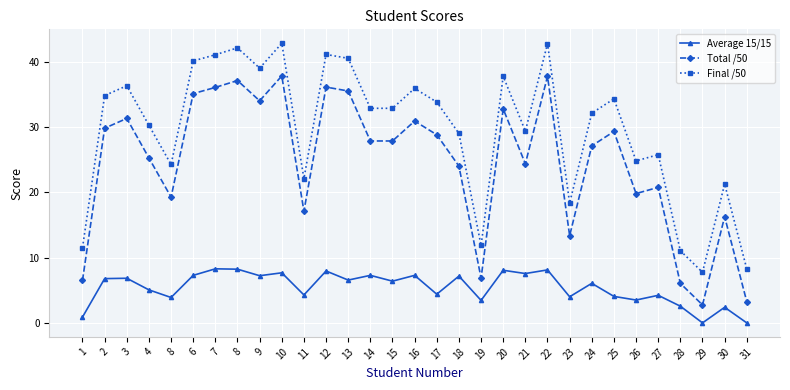

How many data points does each series have?

31